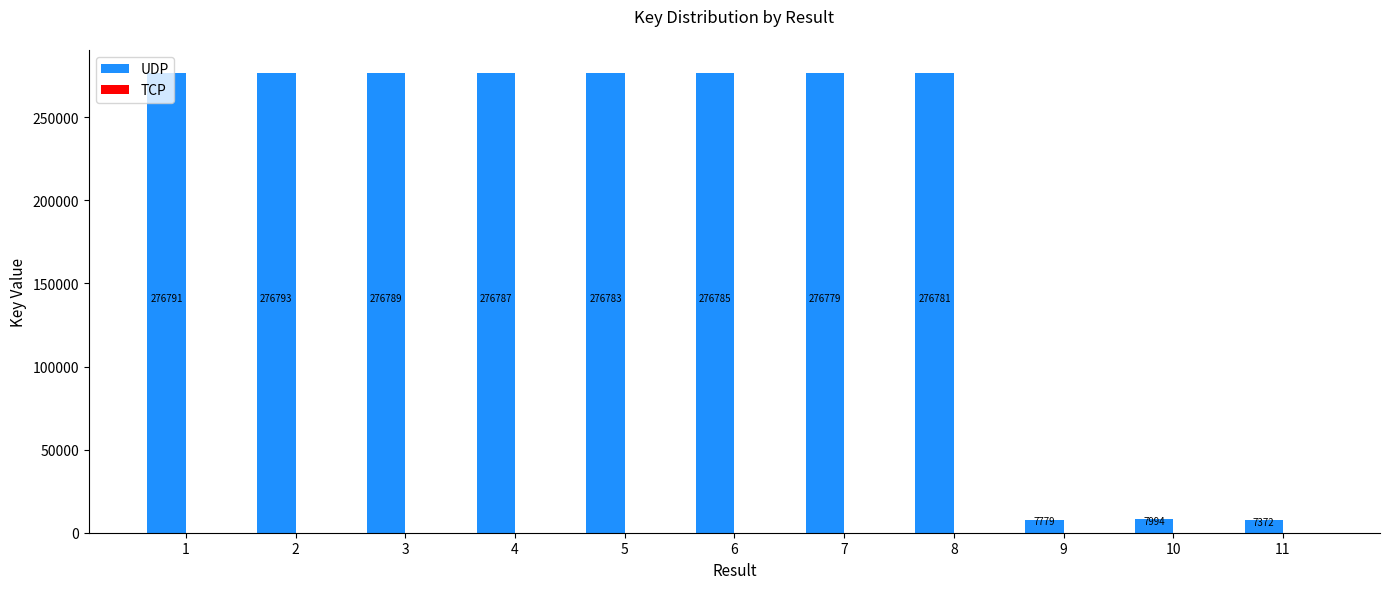

What is the total value across all series at 11?

7373